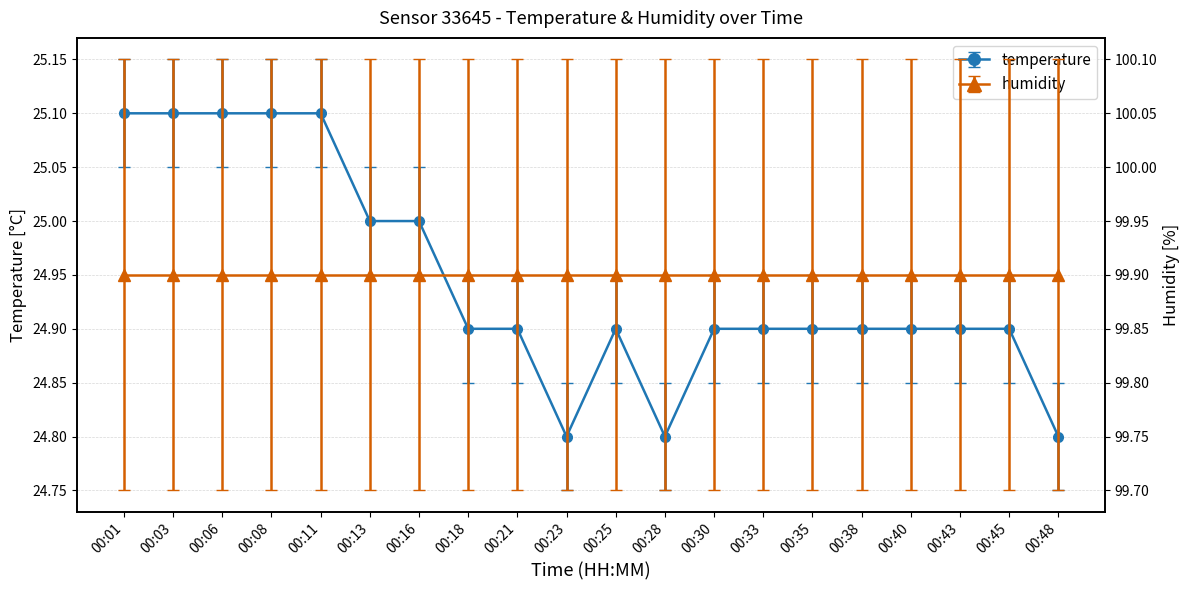

What is the value of the 16th point from the left?

24.9